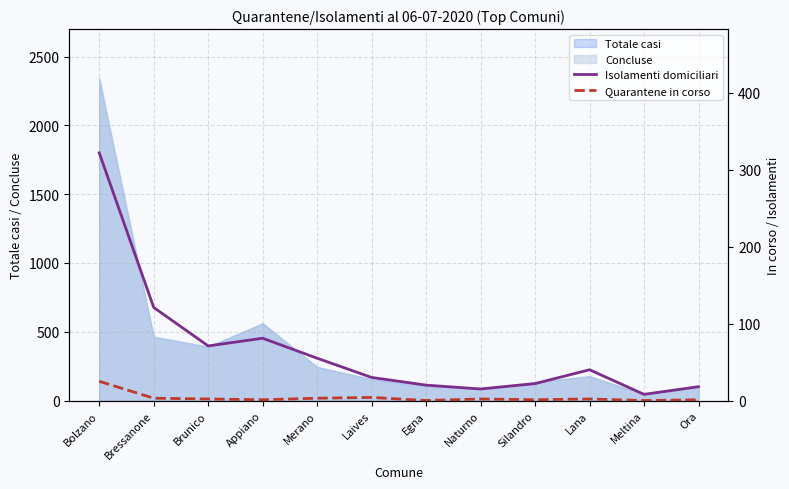

Does the chart display data point markers on the line(s)?

No